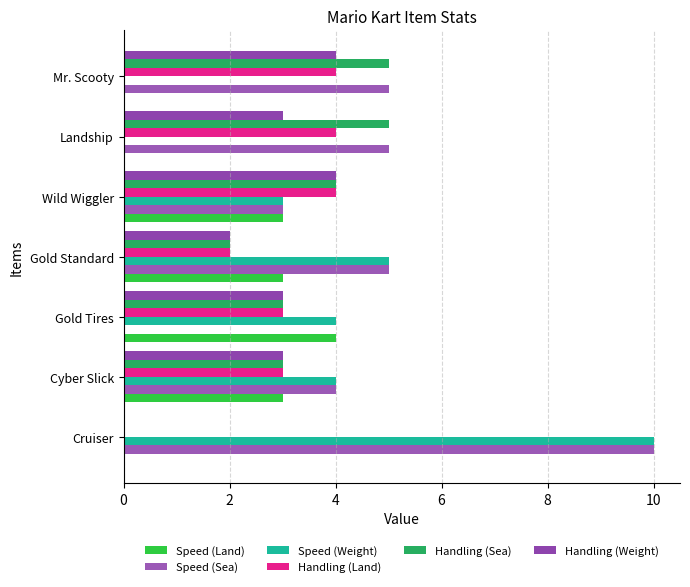

How many values in Speed (Sea) are above zero?

6